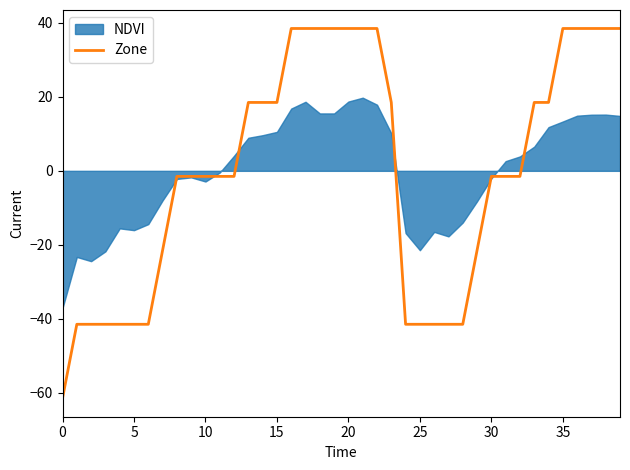

What is the minimum value shown in the chart?

-61.5